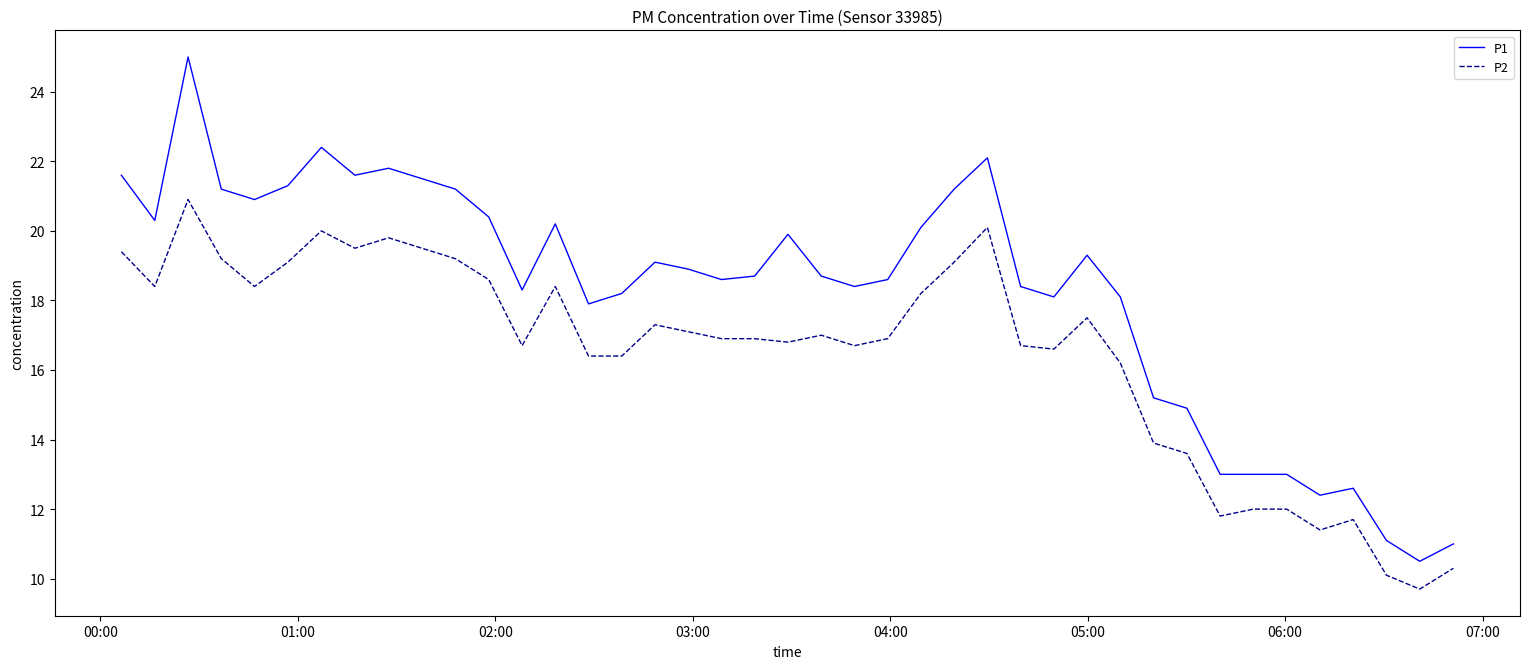

What are all the series names shown in the legend?

P1, P2